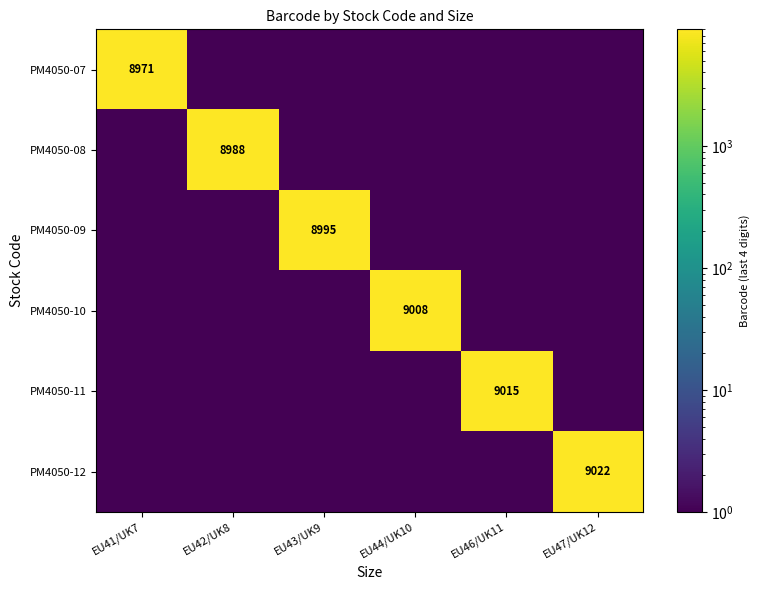

What is the spread (max minus min) of values at EU42/UK8?

8987.5